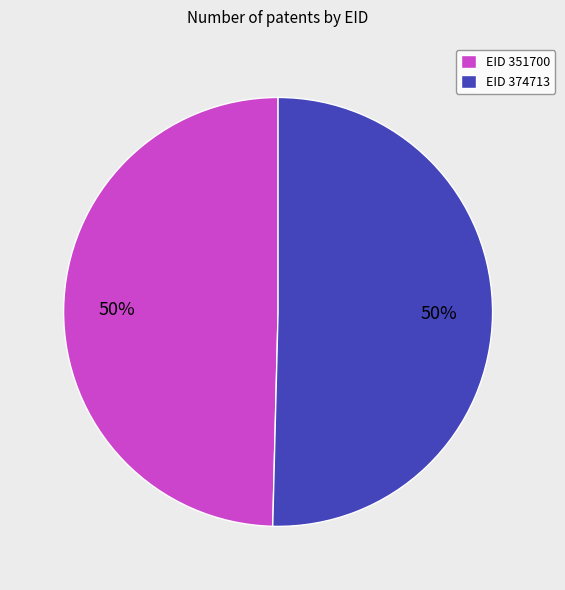

True or false: EID 351700 accounts for 50% of the total.

True